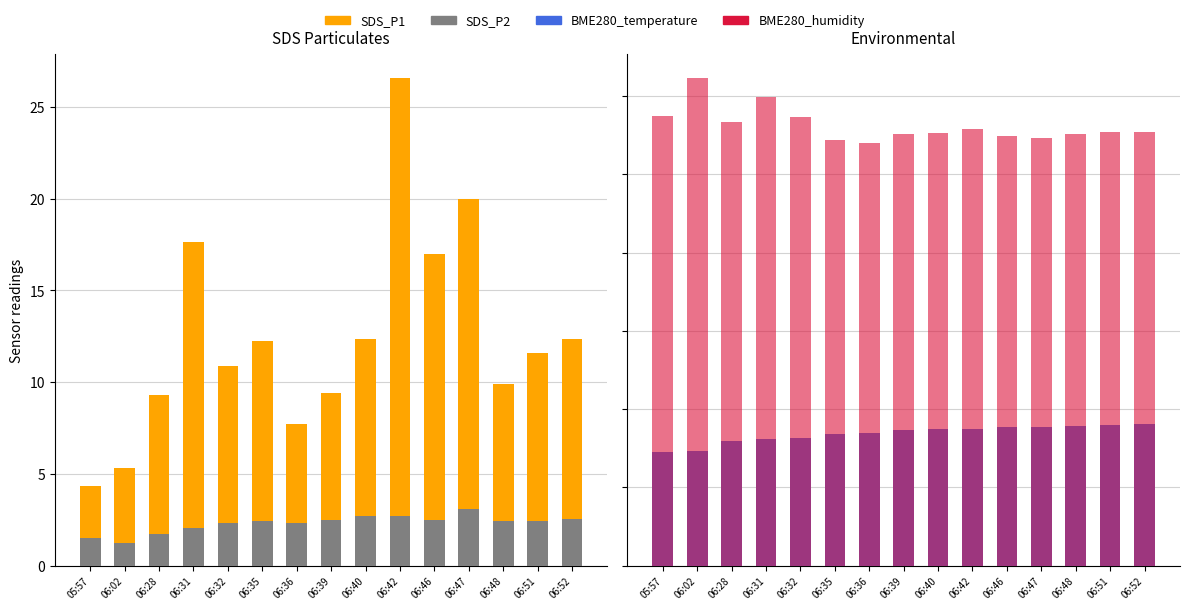

How many bars are there in total?

60